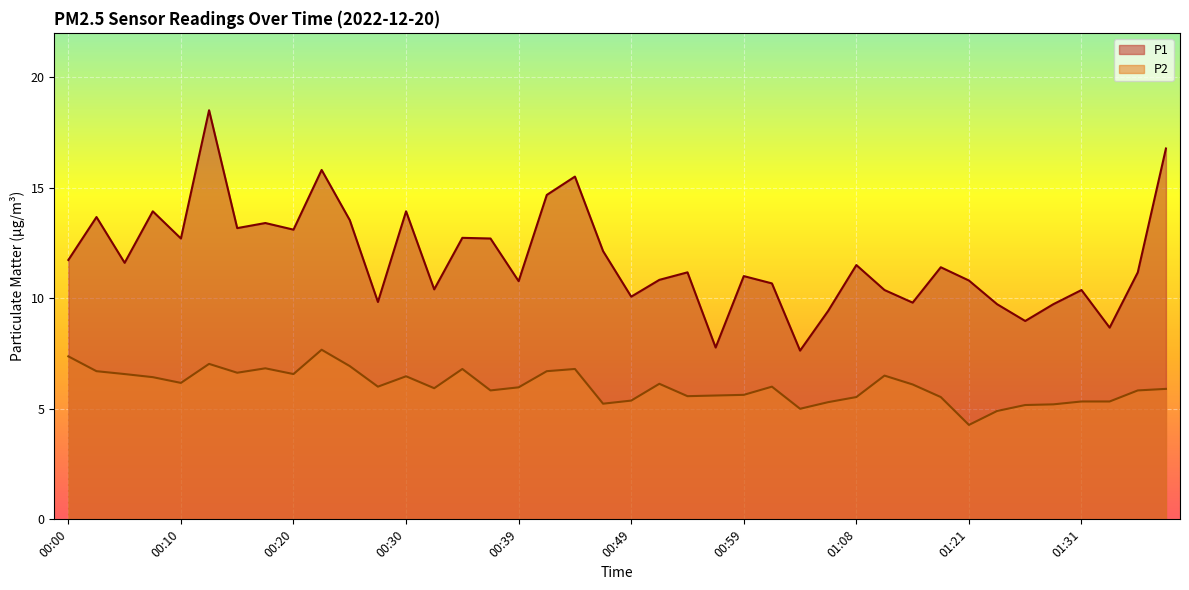

How many series are shown in this chart?

2